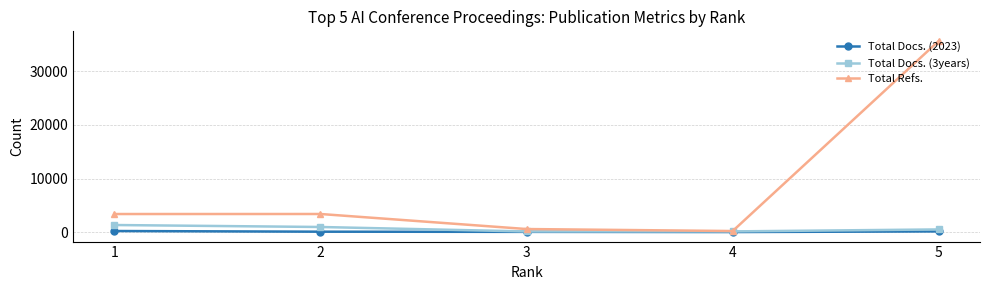

What is the greatest value displayed?

35675